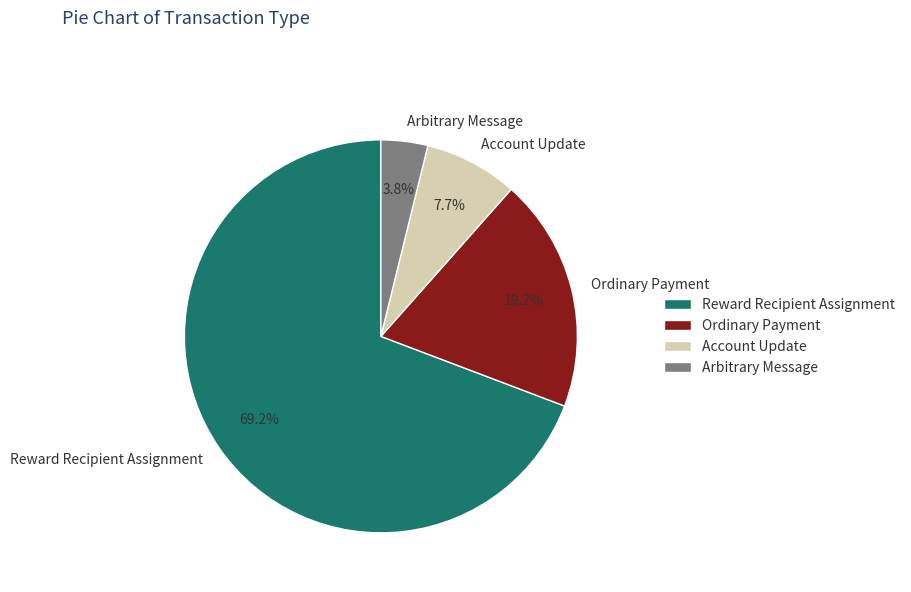

Approximately how many times larger is the value at Ordinary Payment compared to Account Update?

2.5